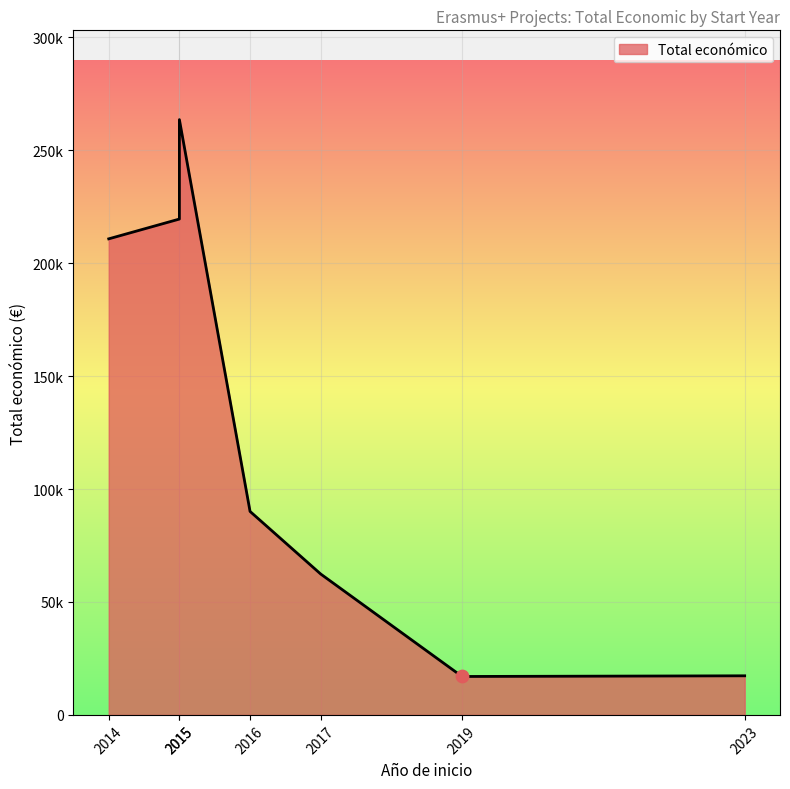

What is the change in value from 2015 to 2019?

-202504